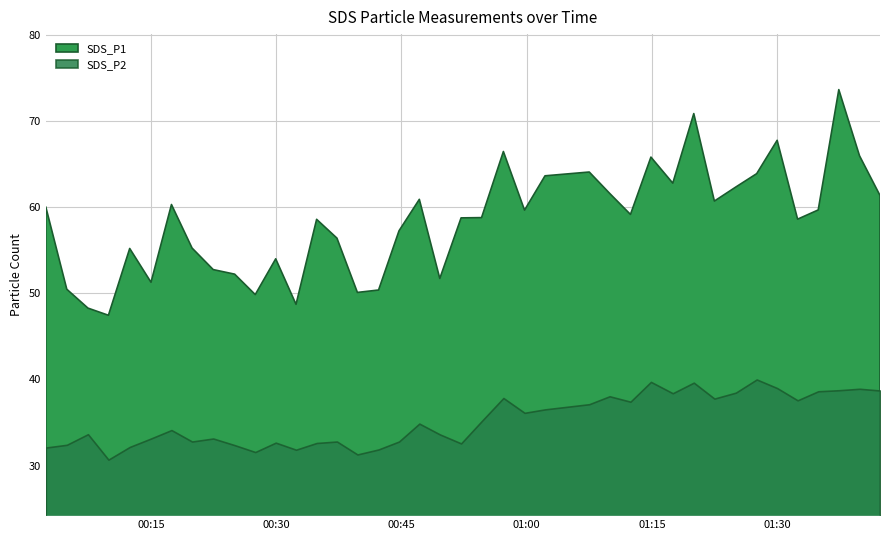

What is the total value across all series at 2022/11/03 00:19:56?

88.0